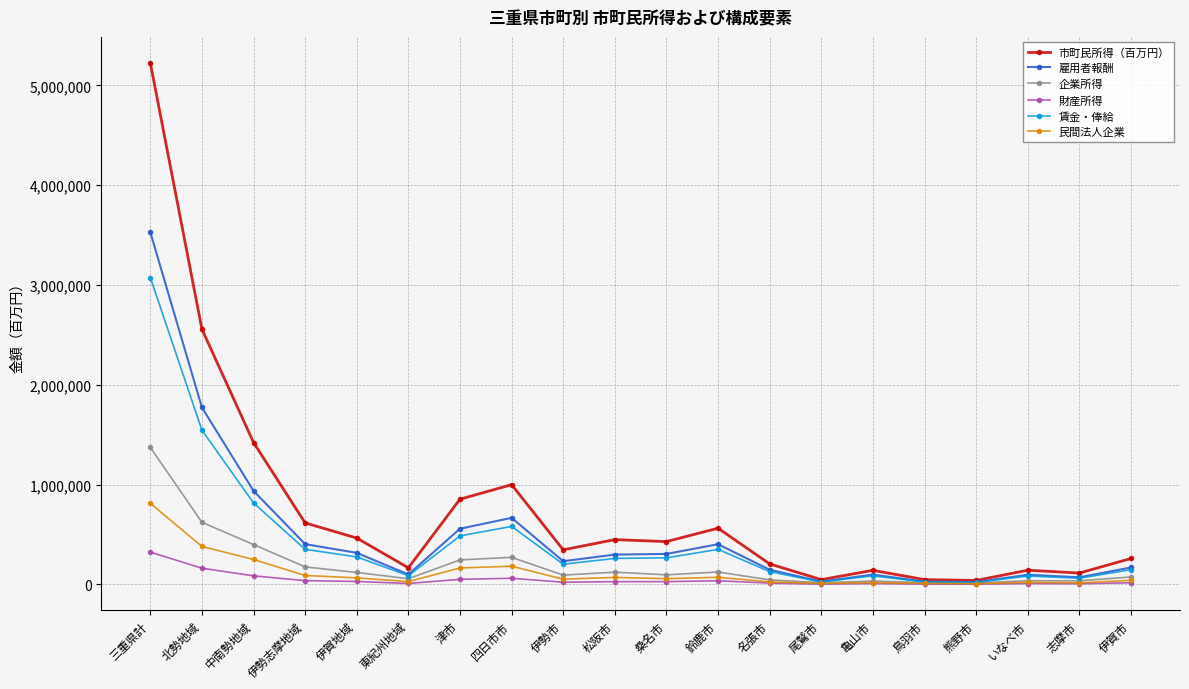

Where does the 企業所得 series first go above 96025?

三重県計